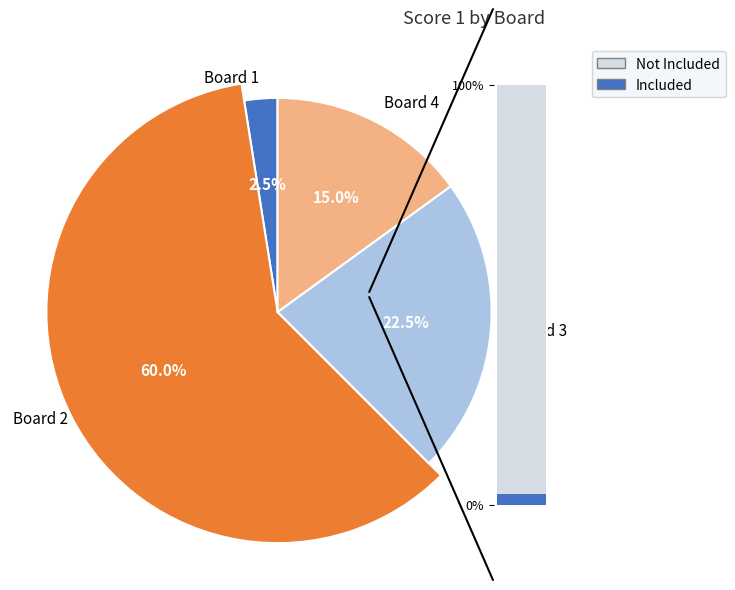

What percentage is the Board 2 slice, to the nearest percent?

60%